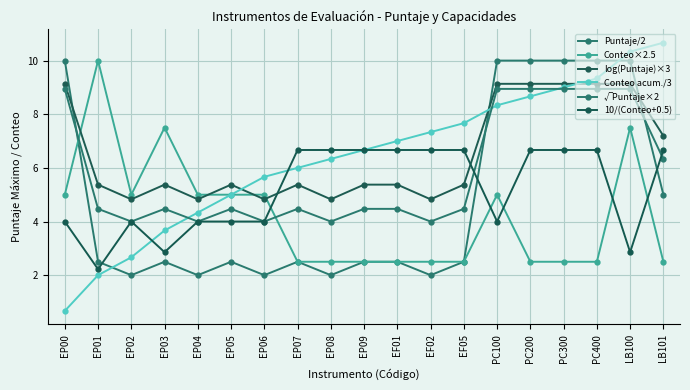

The value of √Puntaje×2 at EF05 is 4.5. True or false?

True